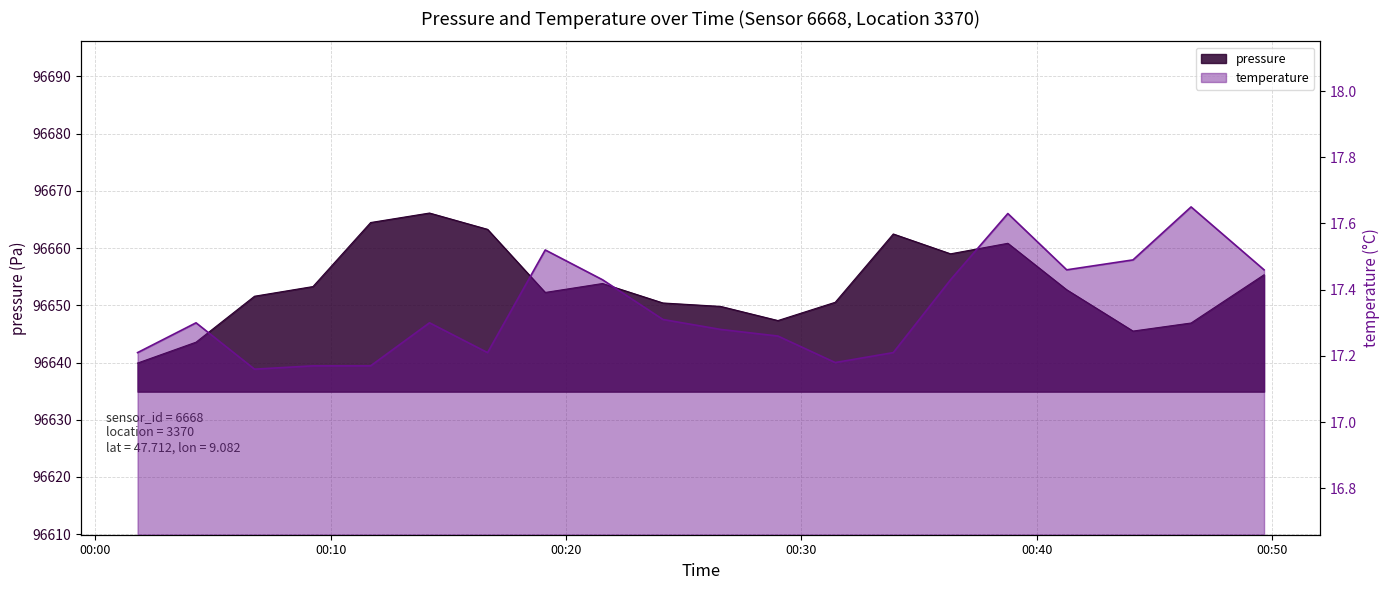

What are all the series names shown in the legend?

pressure, temperature